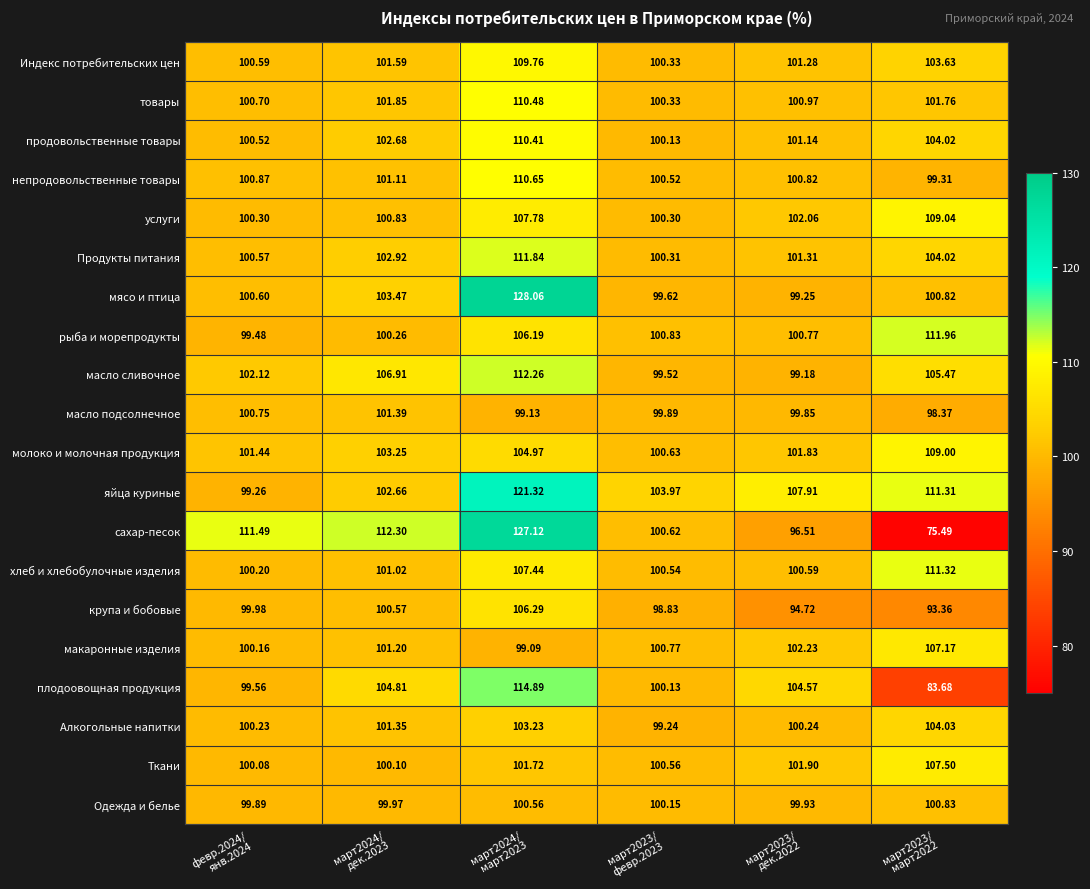

Which series has the largest range (max minus min)?

сахар-песок